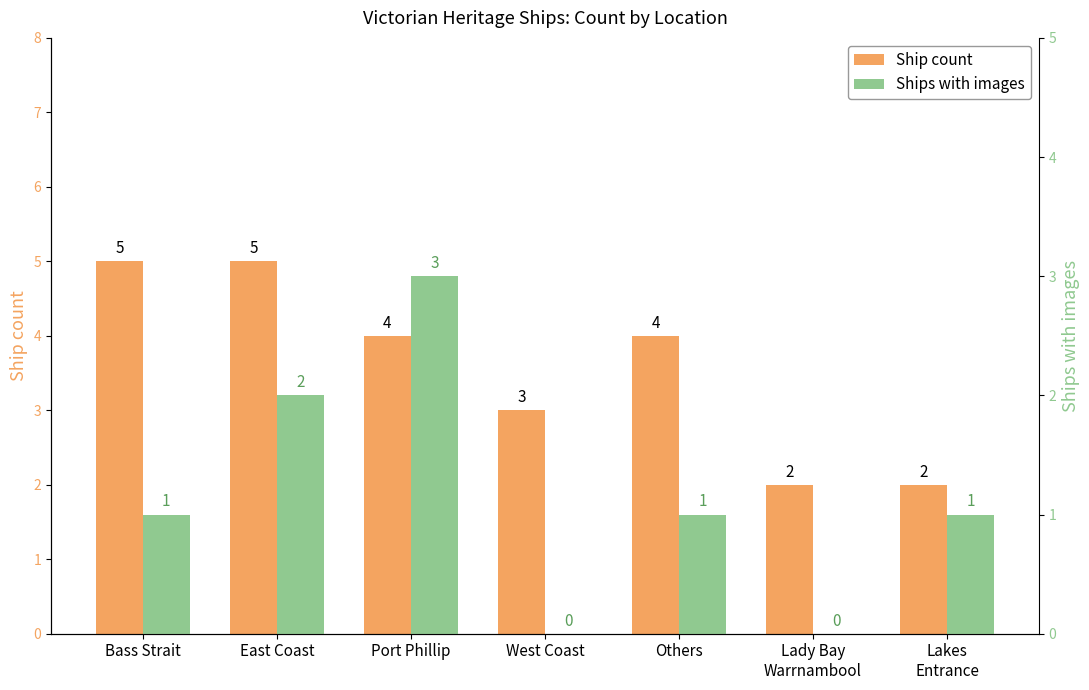

Reading right to left, what are all the values shown in this chart?

Ship count: Lakes
Entrance=2	Lady Bay
Warrnambool=2	Others=4	West Coast=3	Port Phillip=4	East Coast=5	Bass Strait=5
Ships with images: Lakes
Entrance=1	Lady Bay
Warrnambool=0	Others=1	West Coast=0	Port Phillip=3	East Coast=2	Bass Strait=1